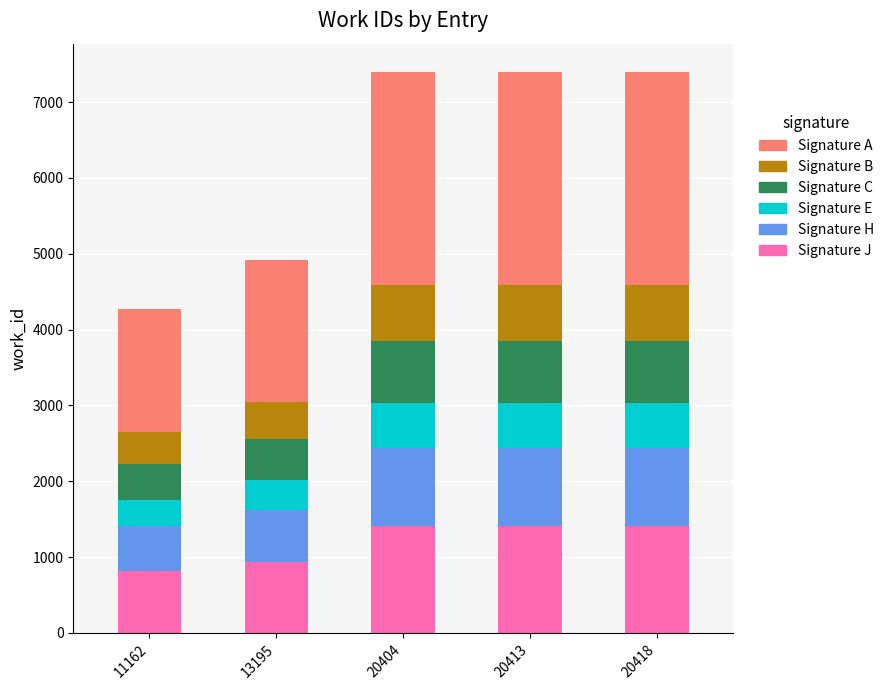

Reading right to left, transcribe the values for Signature J.

20418=1406.0	20413=1406.0	20404=1406.0	13195=934.4	11162=811.9